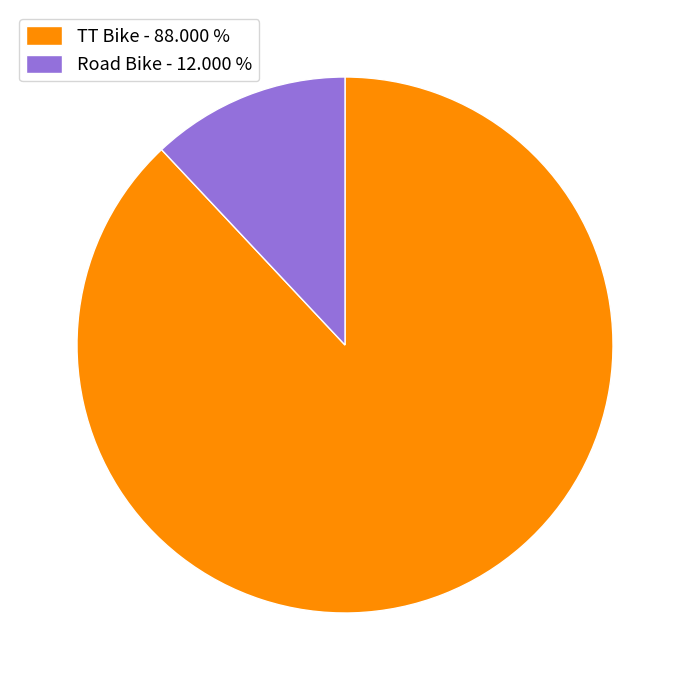

Count the number of slices in the pie.

2